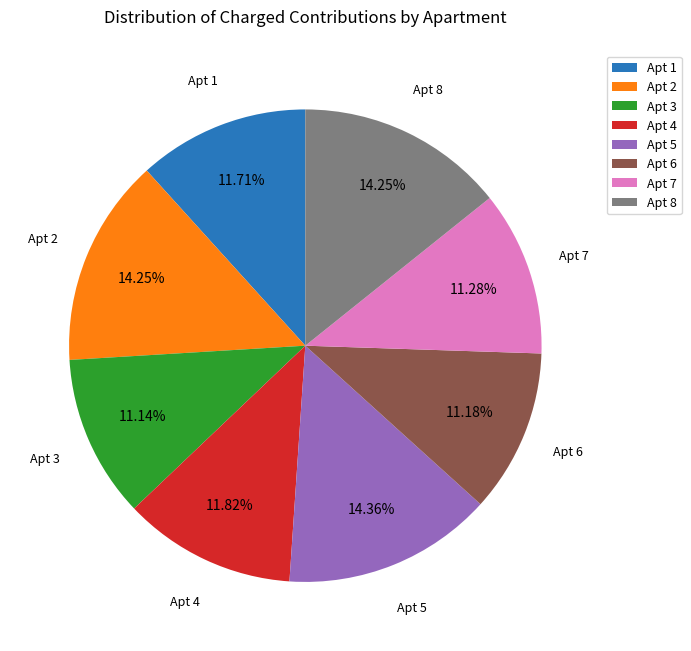

Does any single category account for the majority?

No